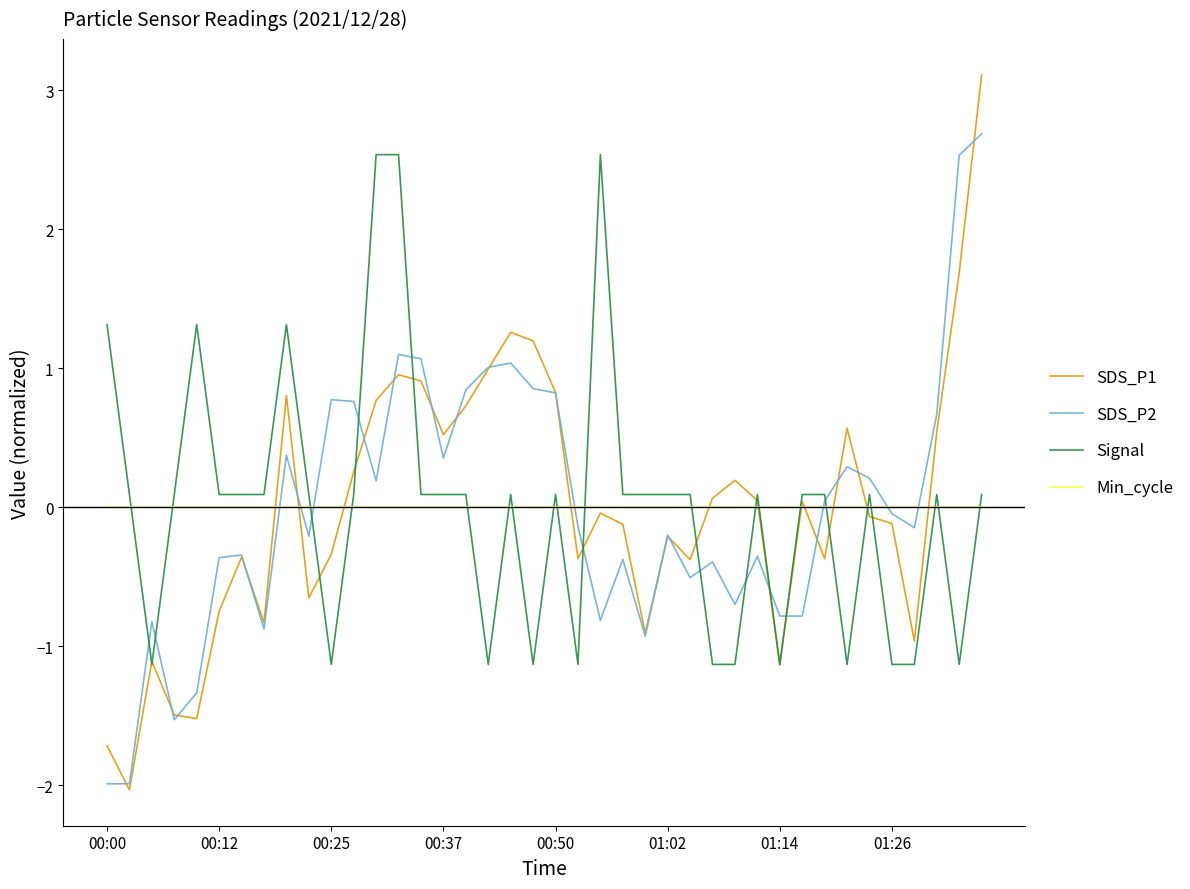

Rank the series by their maximum value, from lowest to highest.

Min_cycle, Signal, SDS_P2, SDS_P1